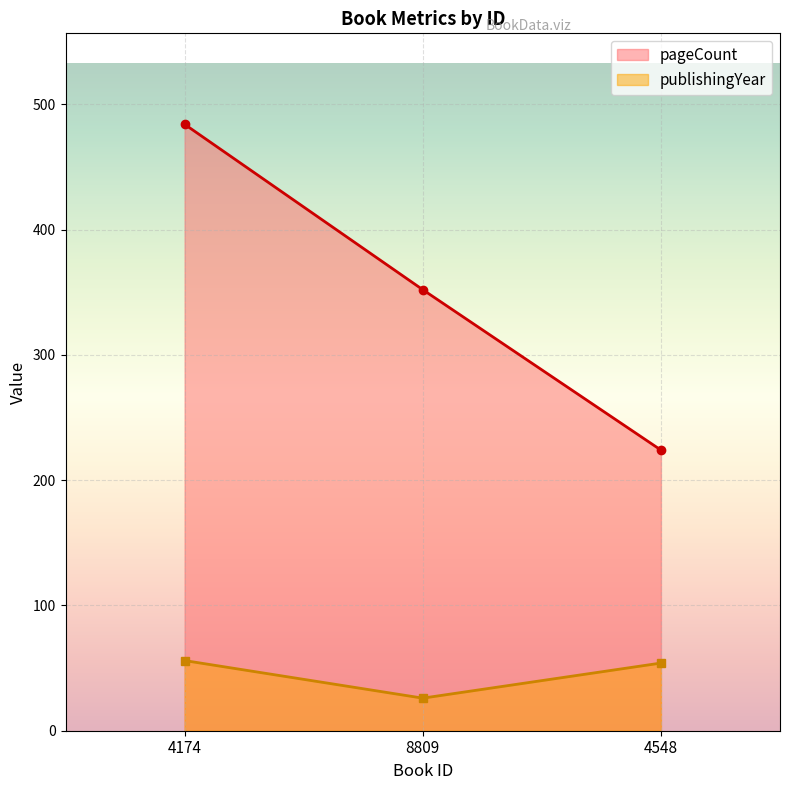

Where does the publishingYear series first go above 54?

4174